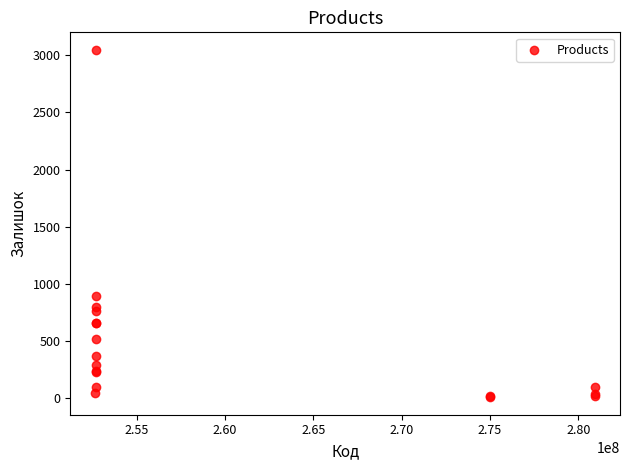

What Y value in the scatter plot is closest to 1528?

894